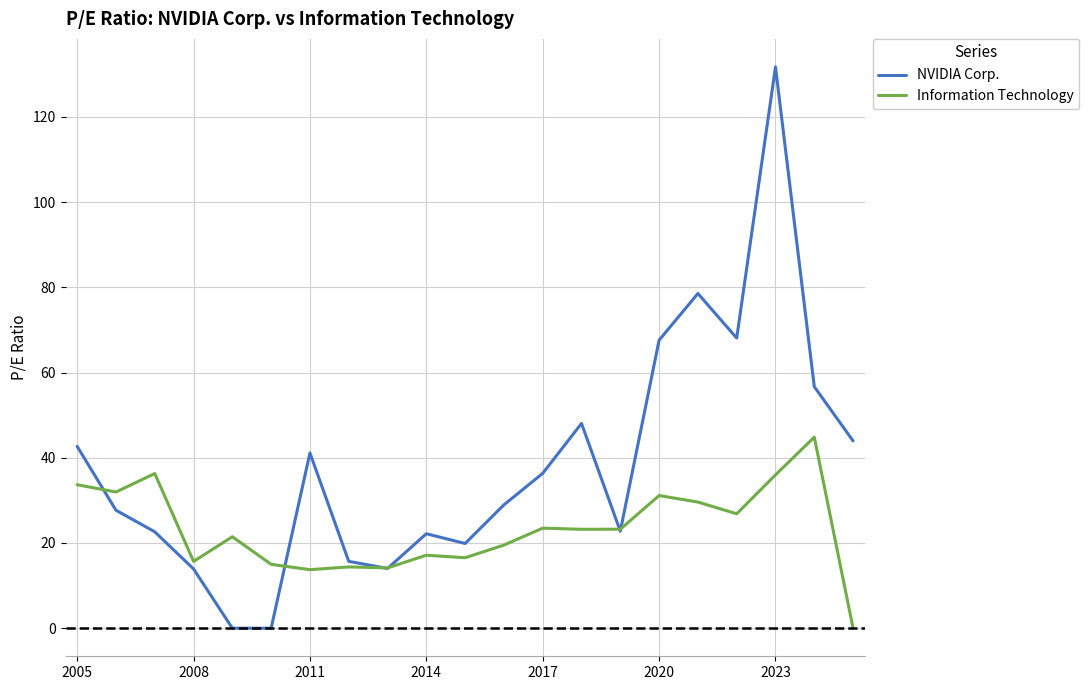

Rank the series by their maximum value, from highest to lowest.

NVIDIA Corp., Information Technology